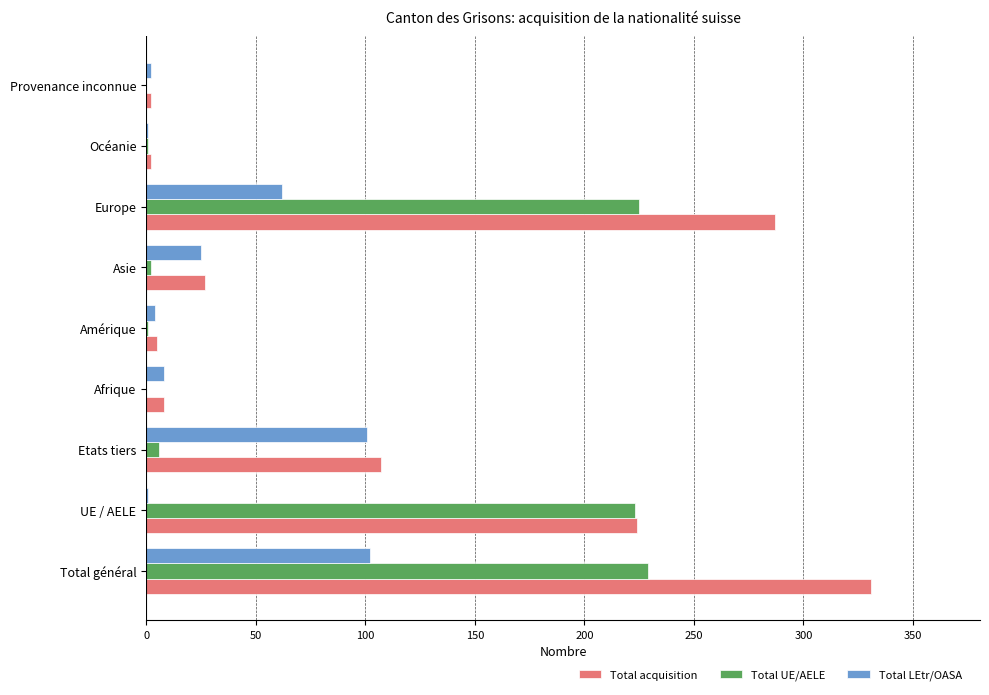

What is the highest value of the Total UE/AELE series?

229